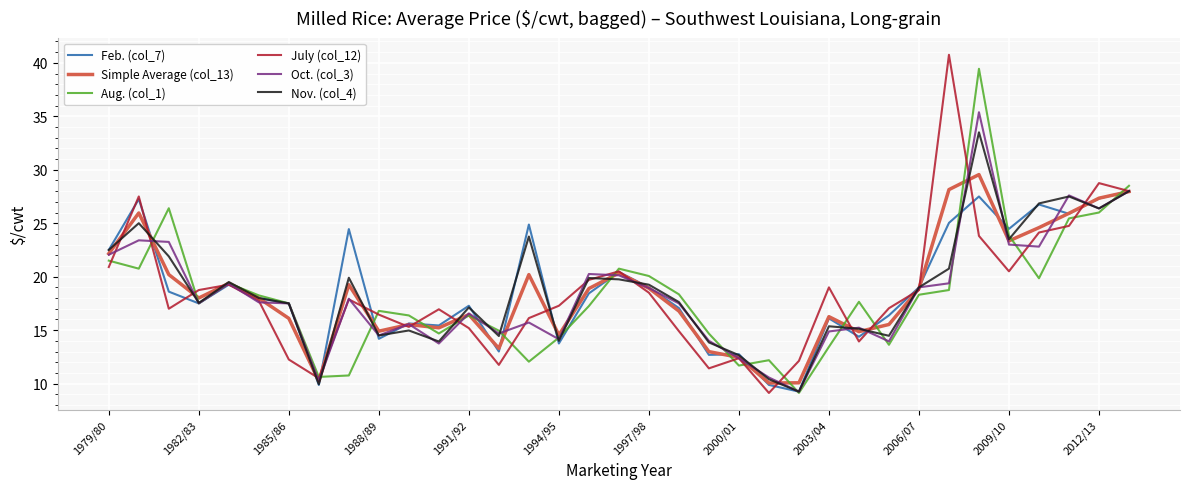

Does the chart display data point markers on the line(s)?

No